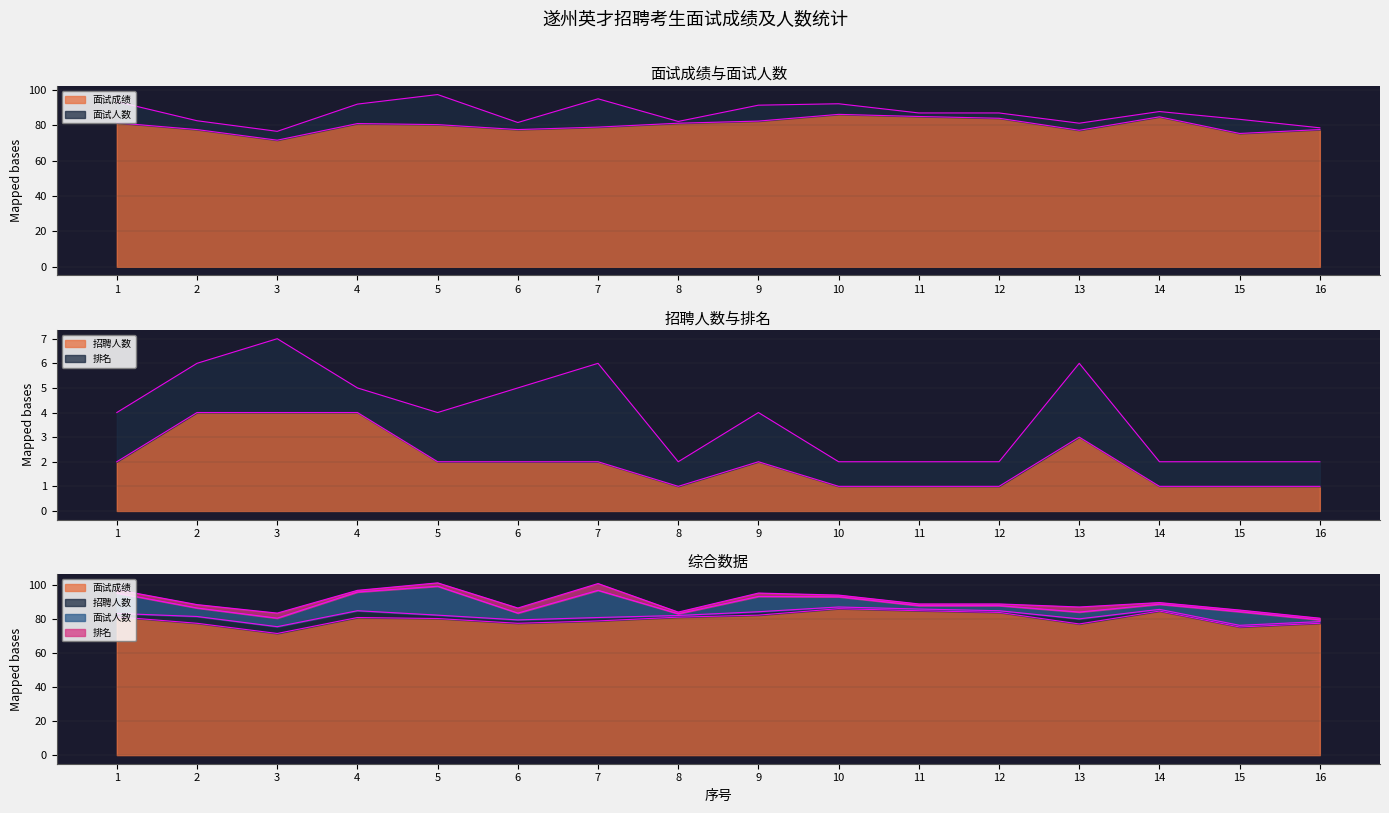

At how many categories does at least one series exceed 7?

16